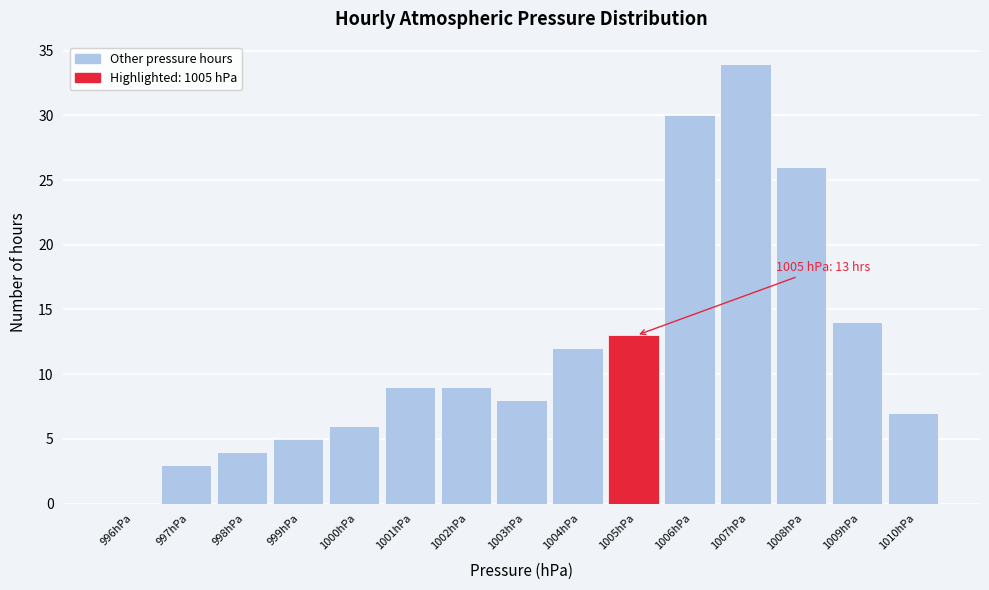

Reading right to left, transcribe all the data shown in this chart.

1010hPa=7	1009hPa=14	1008hPa=26	1007hPa=34	1006hPa=30	1005hPa=13	1004hPa=12	1003hPa=8	1002hPa=9	1001hPa=9	1000hPa=6	999hPa=5	998hPa=4	997hPa=3	996hPa=0